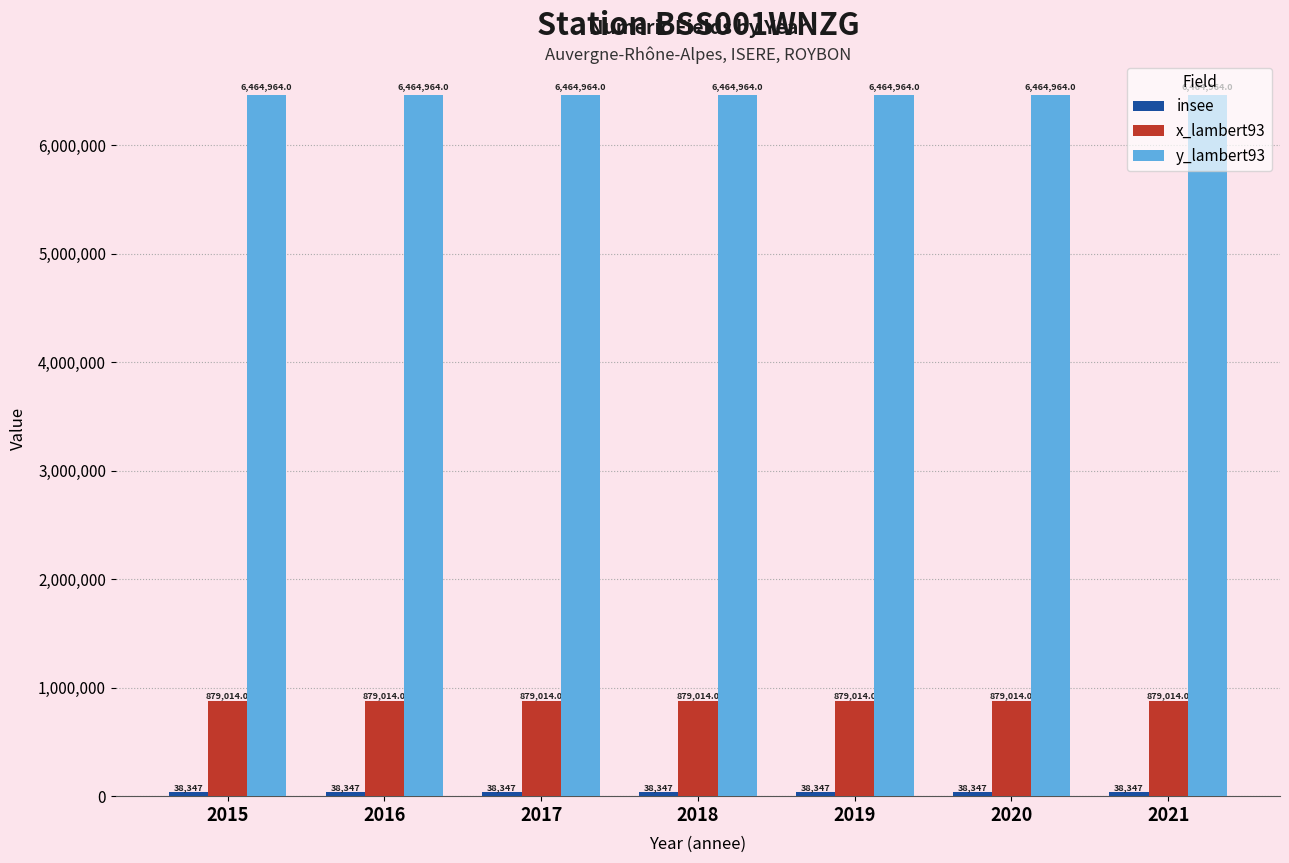

The y_lambert93 series shows 11240954 at 2017. True or false?

False